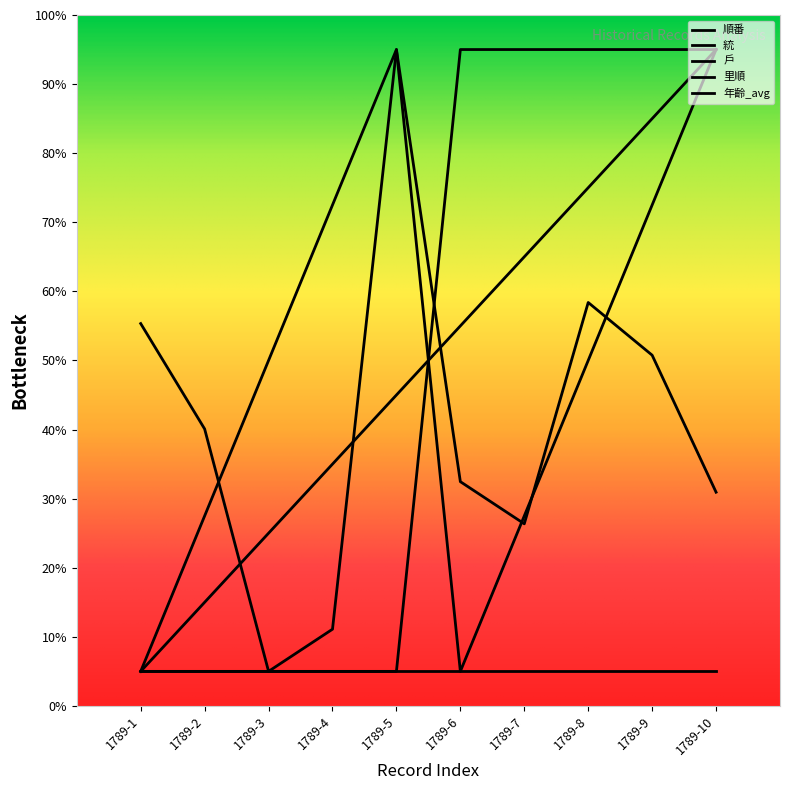

How many lines are shown in the chart?

5